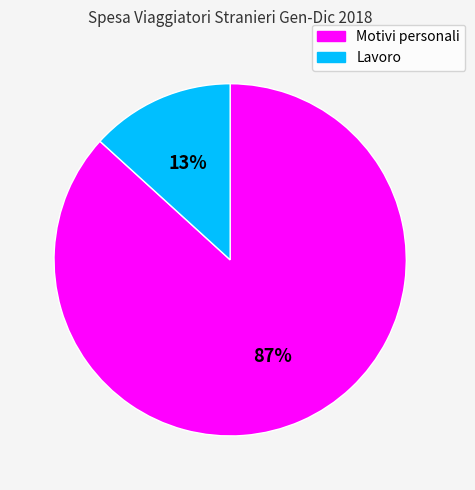

How many slices are in this pie chart?

2